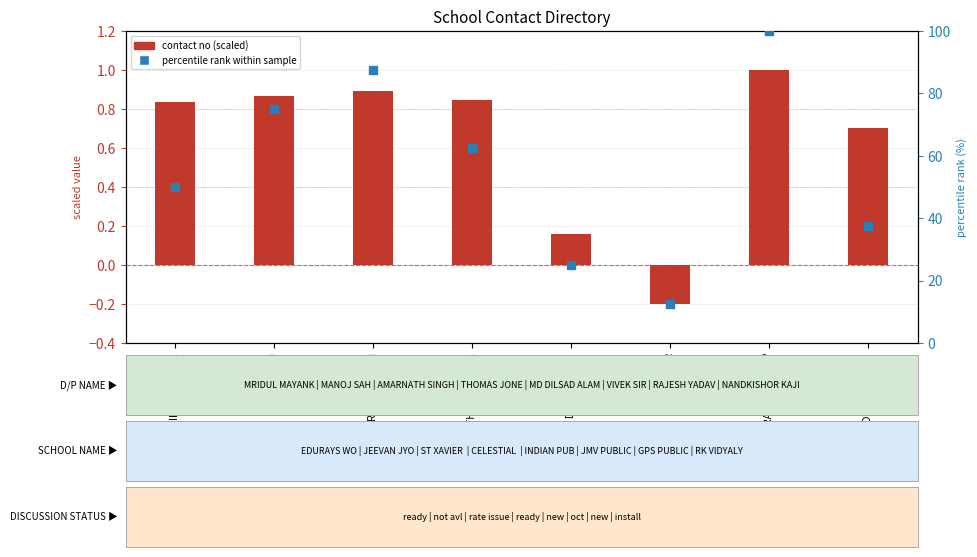

Which series contains the highest Y value?

percentile rank within sample